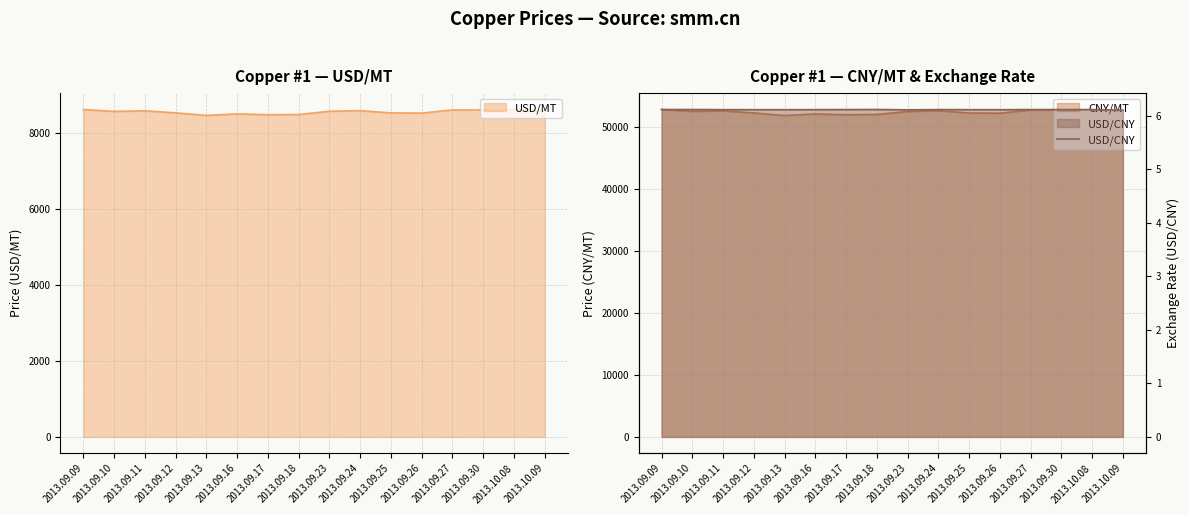

At which label is the value closest to 6?

2013.10.09